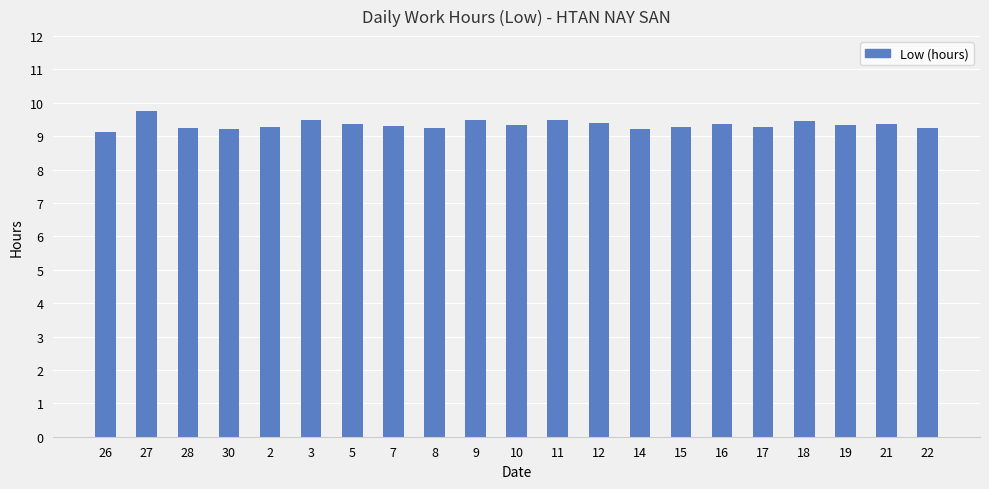

What is the ratio of the value at 10 to the value at 18?

1.0